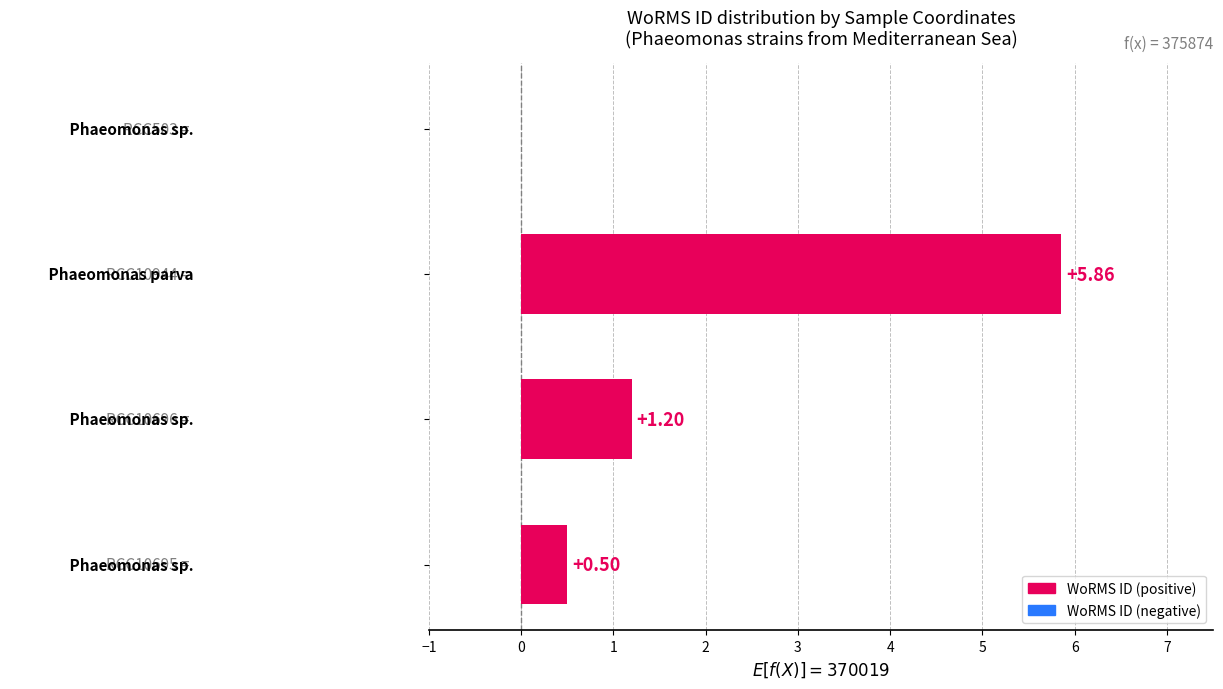

What is the sum of all values?

7.6